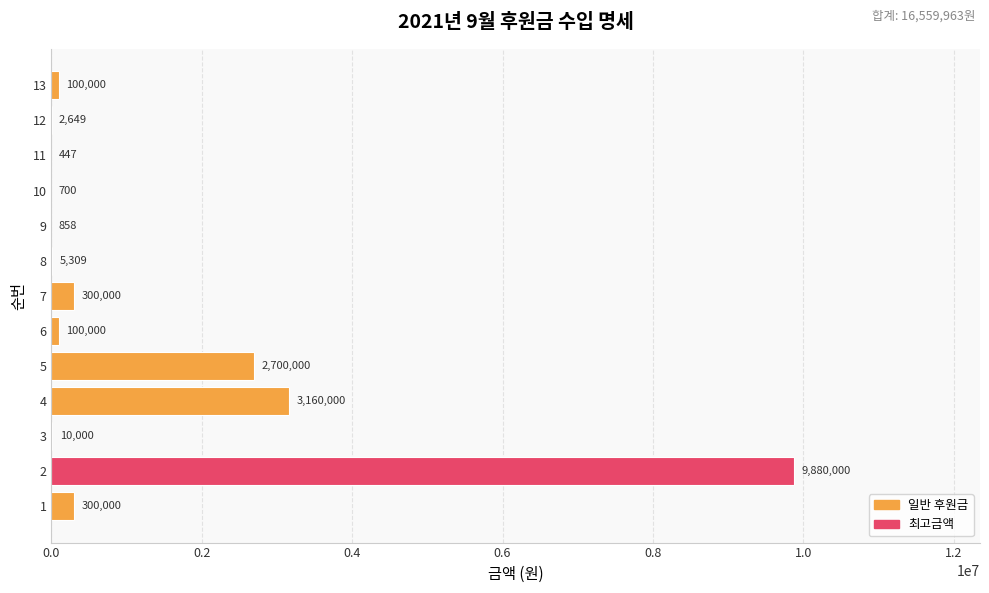

Where is the data nearest to the value 4940223?

4